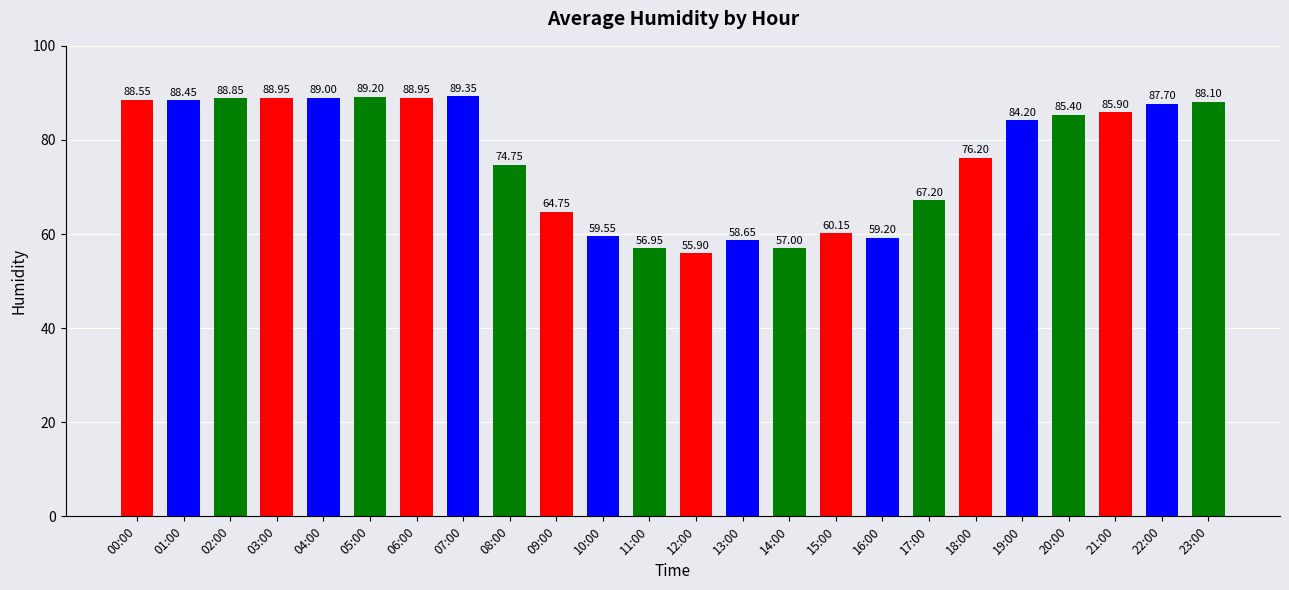

What is the sum of the values at 07:00 and 18:00?

165.6